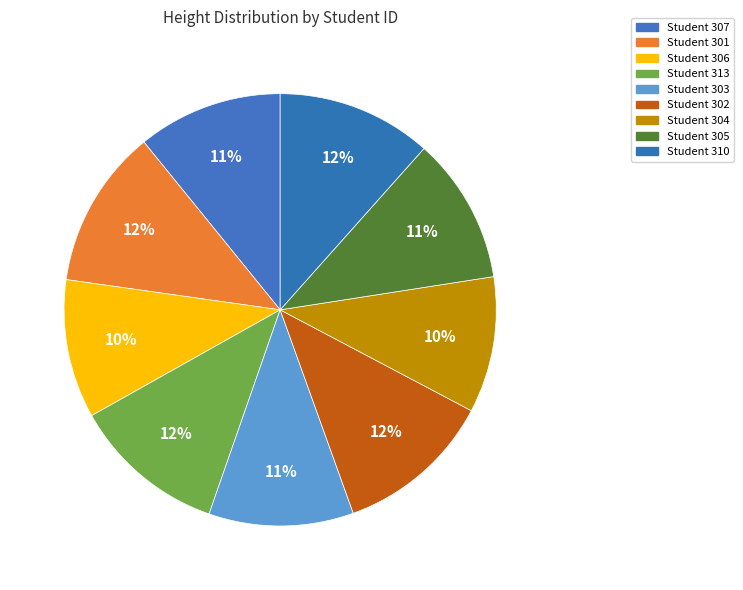

What is the largest slice in the pie chart?

301